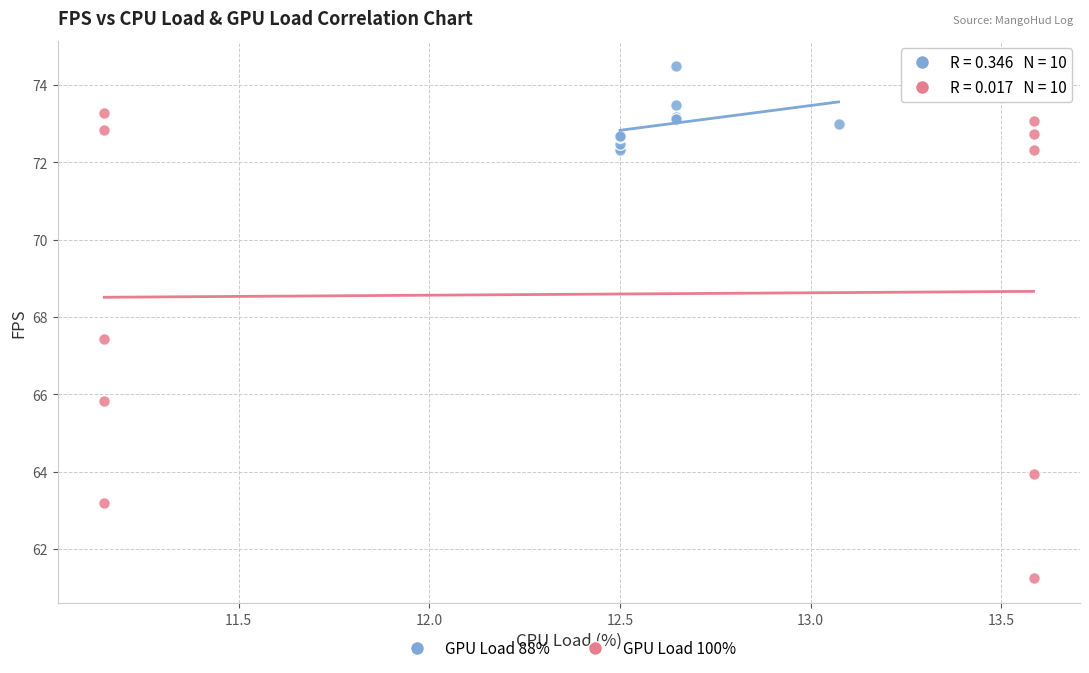

Which series contains the highest Y value?

GPU Load 88%